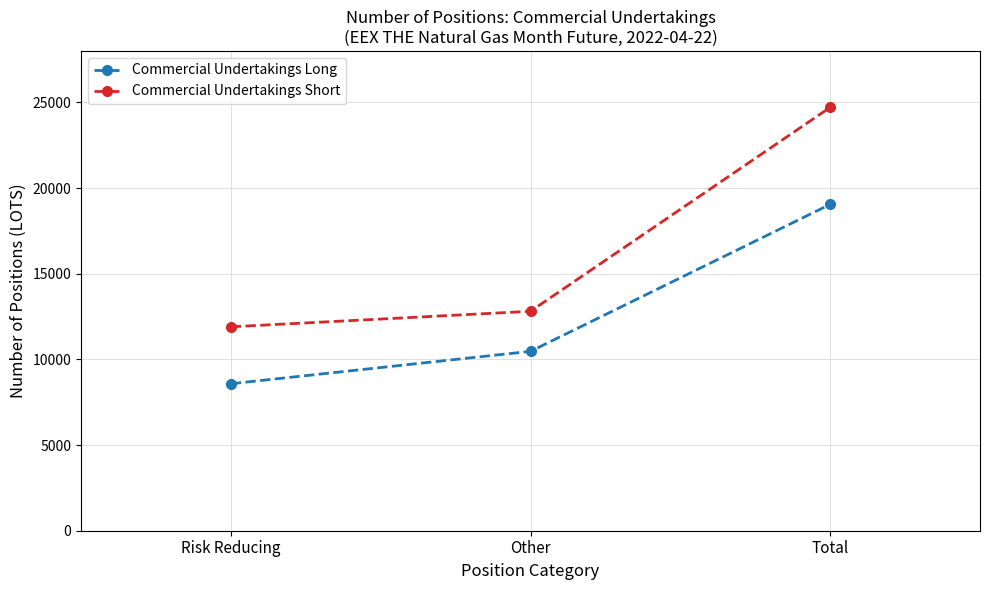

Is this an area chart (filled region under the line)?

No